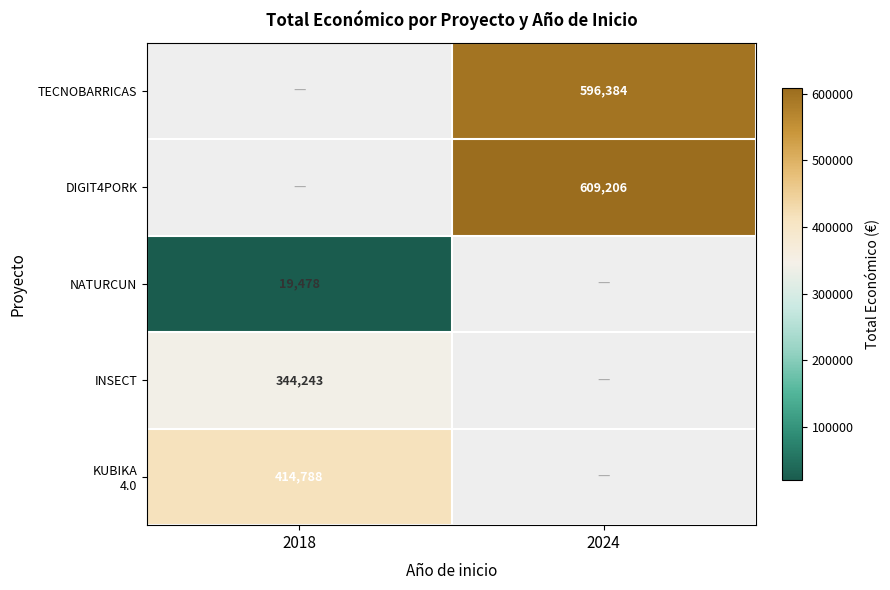

The NATURCUN series shows 19478 at 2018. True or false?

True